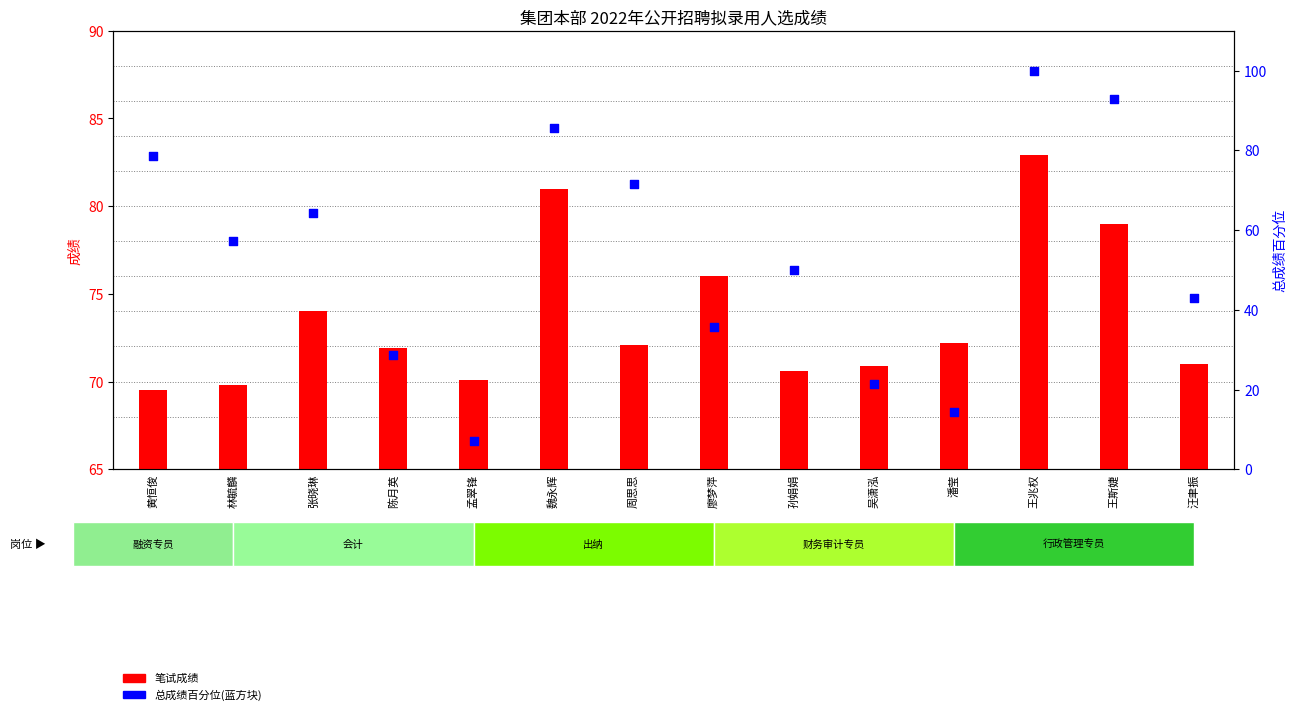

Which series contains the lowest Y value?

总成绩百分位